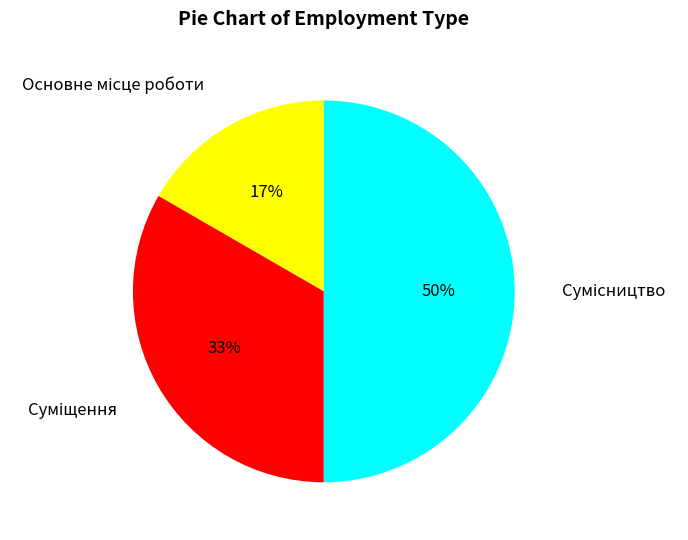

To the nearest percent, what is the difference between the largest and smallest slice percentages?

33%